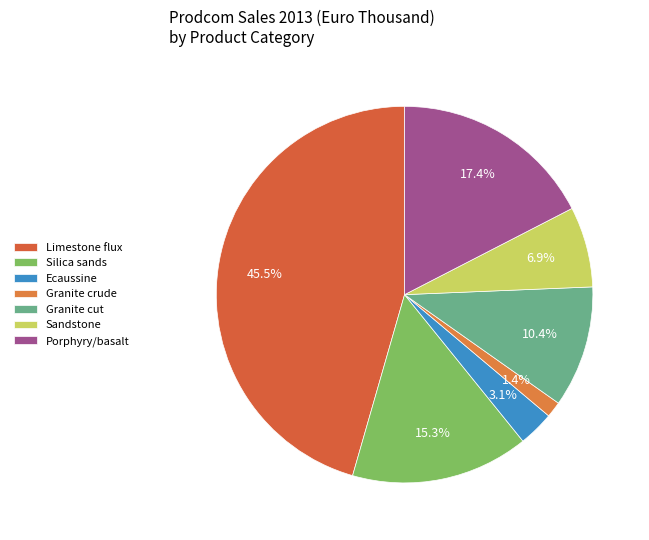

What portion of the pie excludes Granite crude?

98.6%